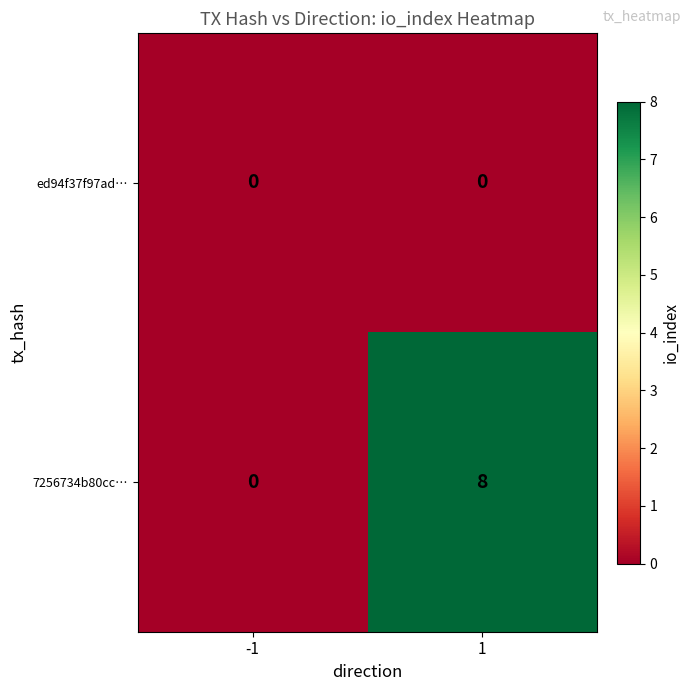

Reading left to right, what are all the values shown in this chart?

ed94f37f97ad…: -1=0	1=0
7256734b80cc…: -1=0	1=8